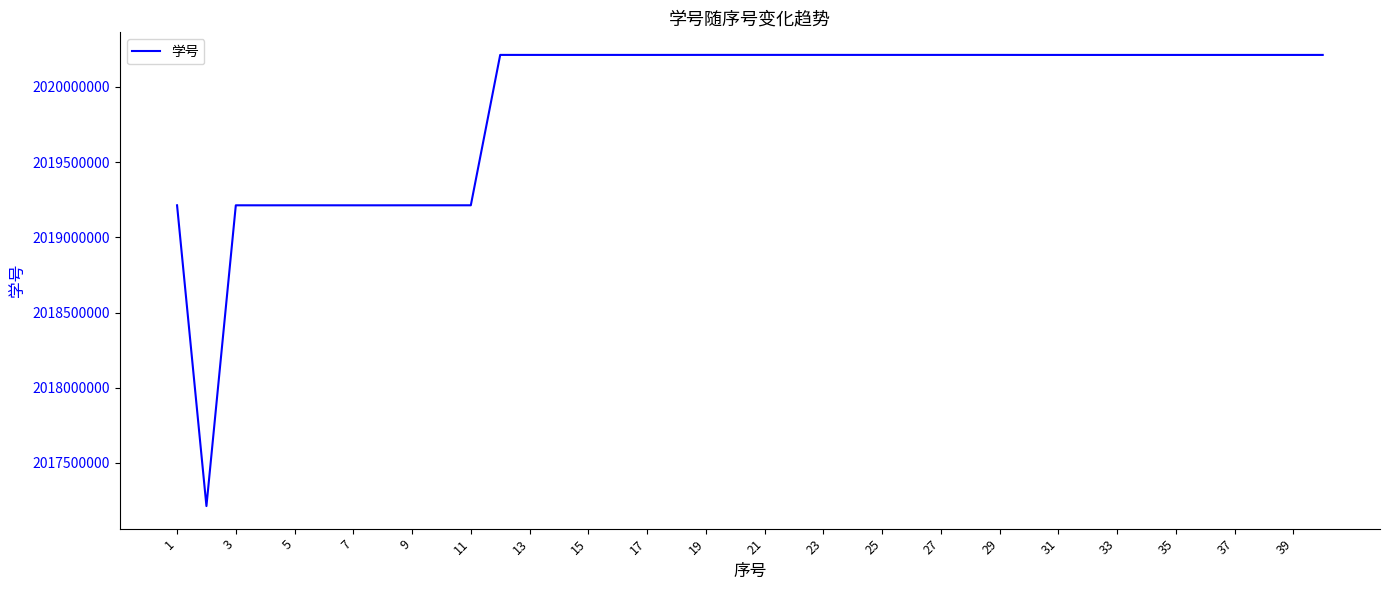

What is the difference between the maximum and minimum values?

3000037